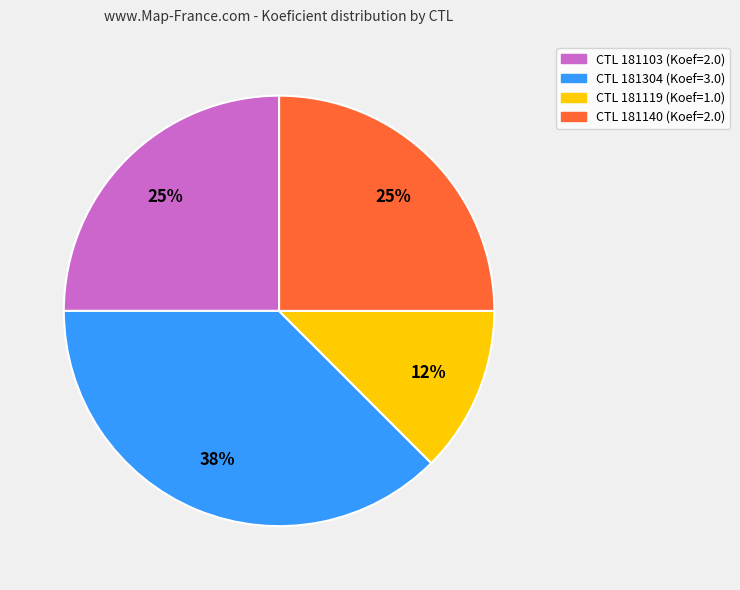

Is there any slice that represents more than half of the pie?

No